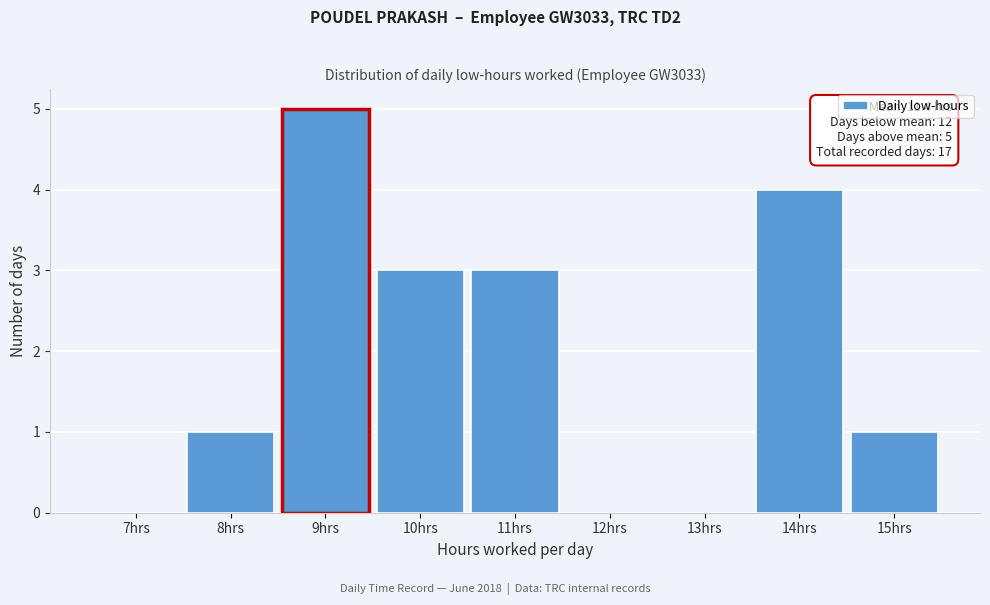

Reading left to right, list all the values displayed in this chart.

7hrs=0	8hrs=1	9hrs=5	10hrs=3	11hrs=3	12hrs=0	13hrs=0	14hrs=4	15hrs=1